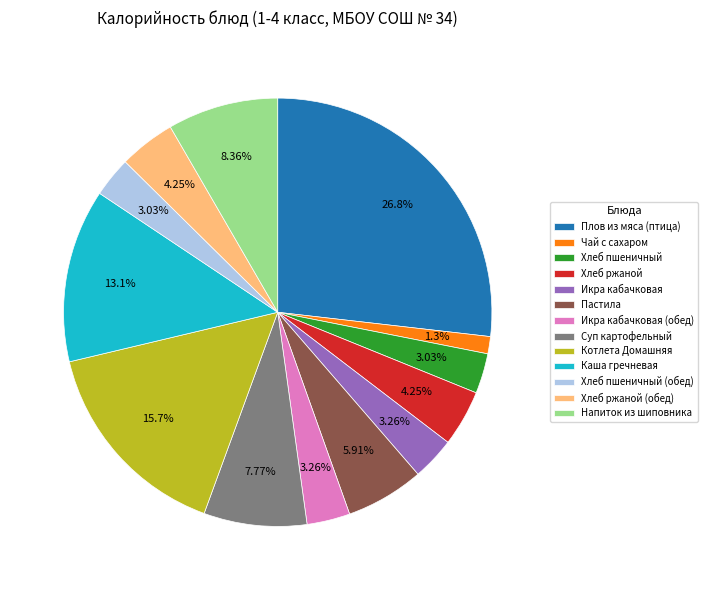

To the nearest percent, what is the difference between the largest and smallest slice percentages?

26%